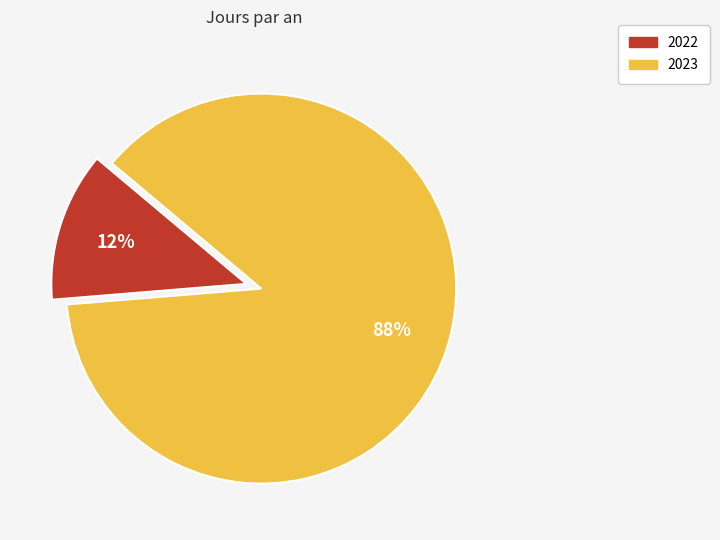

Do 2022 and 2023 together represent more than half of the pie?

Yes